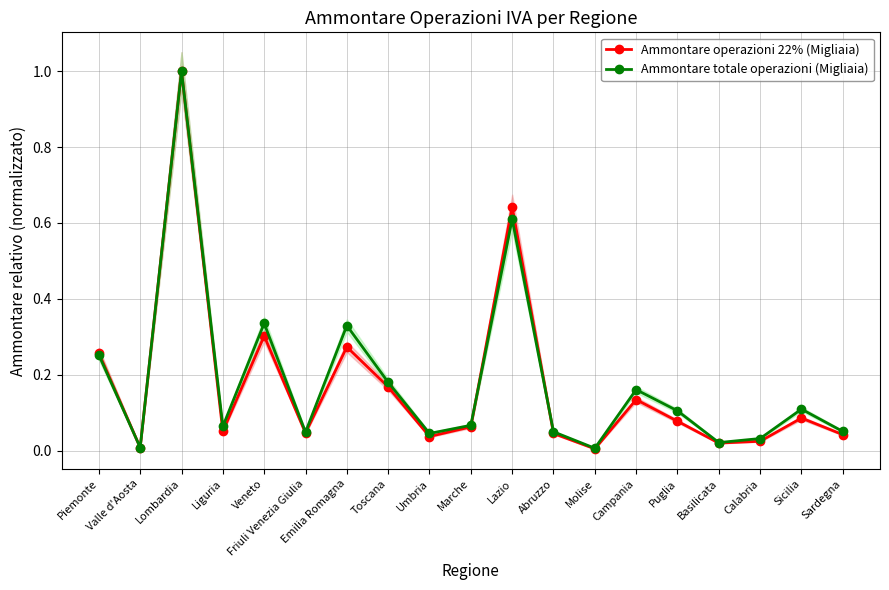

What is the label of the 1st point from the right?

Sardegna